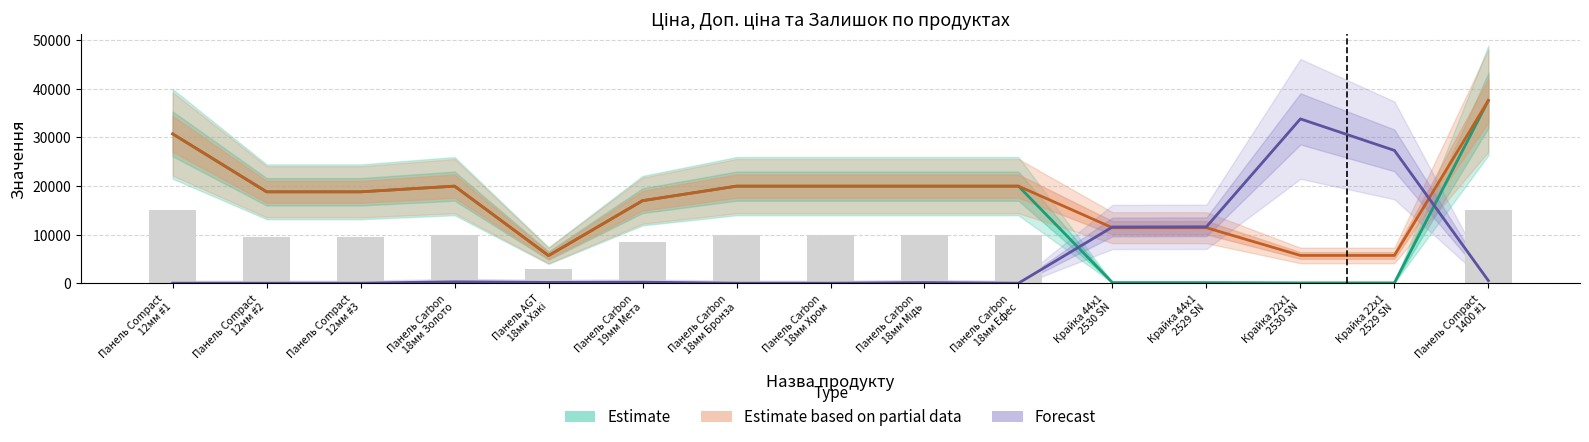

What is the value of the Estimate (Ціна) bar at the 6th from the left?

16976.3